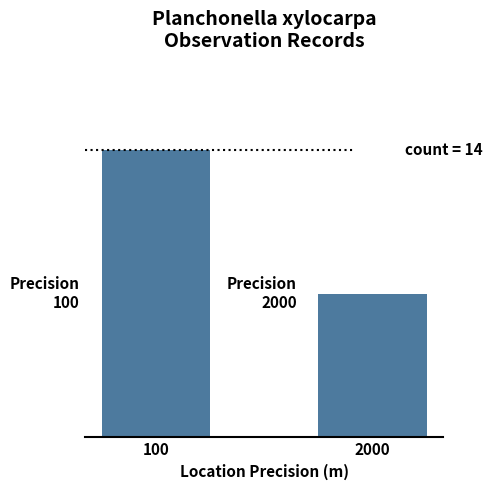

List the labels in order of value, smallest first.

2000, 100